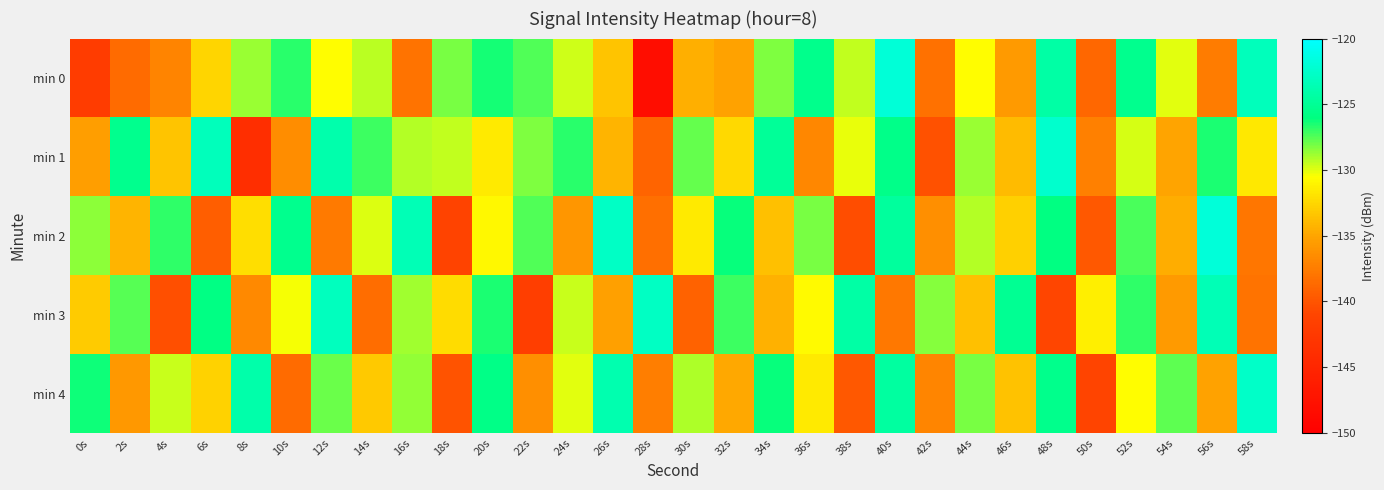

Between 34s and 58s, which is larger?

58s